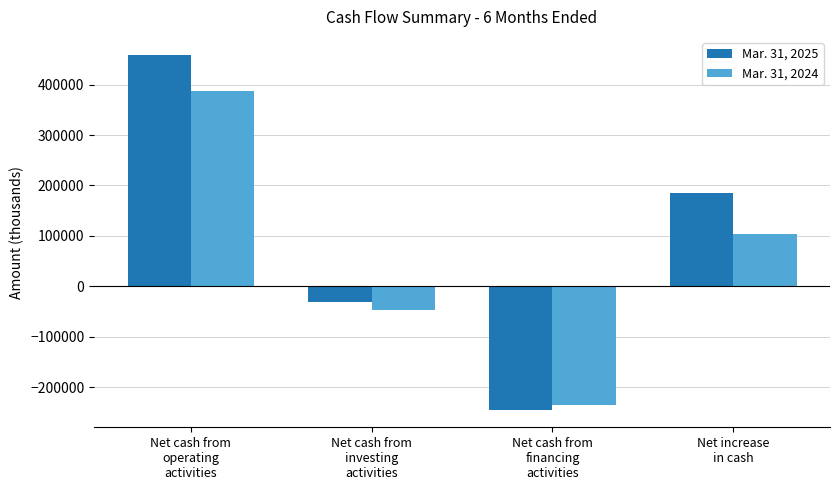

What is the total value across all series at Net increase
in cash?

288317